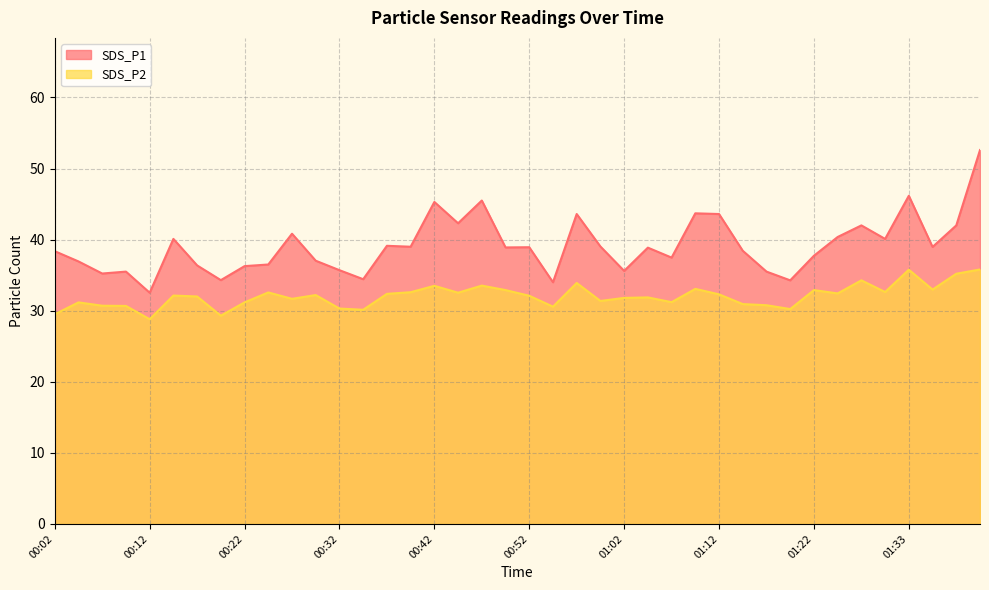

What are all the series names shown in the legend?

SDS_P1, SDS_P2